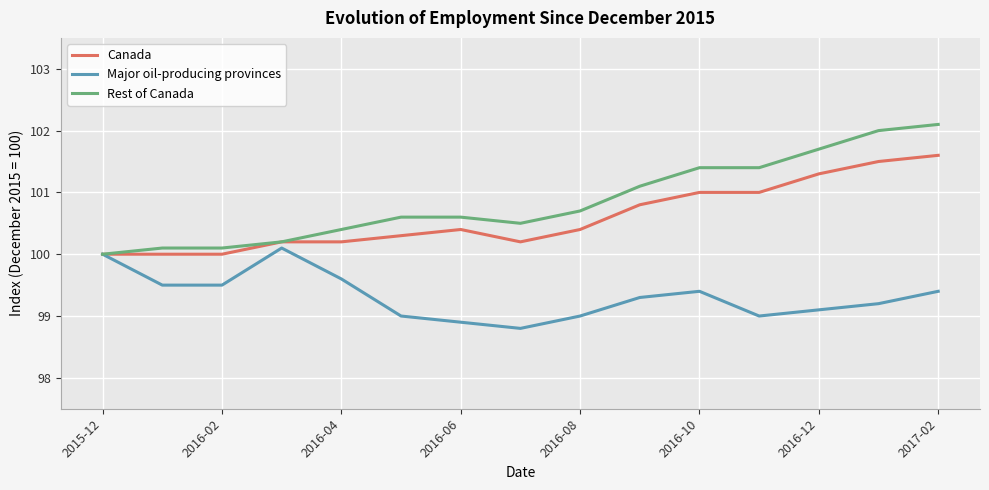

Rank the series by their maximum value, from highest to lowest.

Rest of Canada, Canada, Major oil-producing provinces